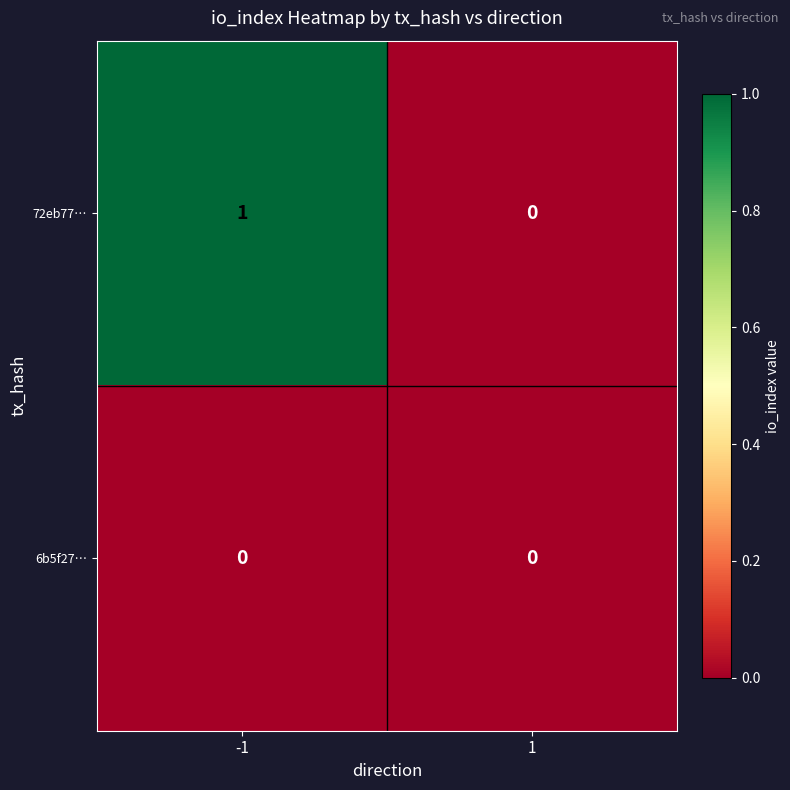

Rank the series by their maximum value, from highest to lowest.

72eb77…, 6b5f27…